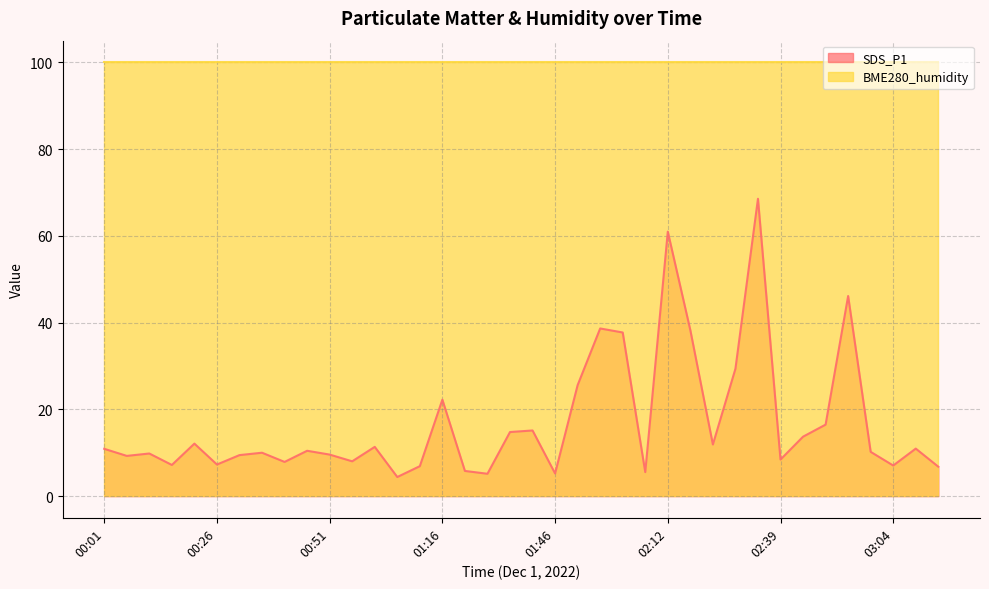

What is the sum of the values at 01:46 and 00:41?

13.1